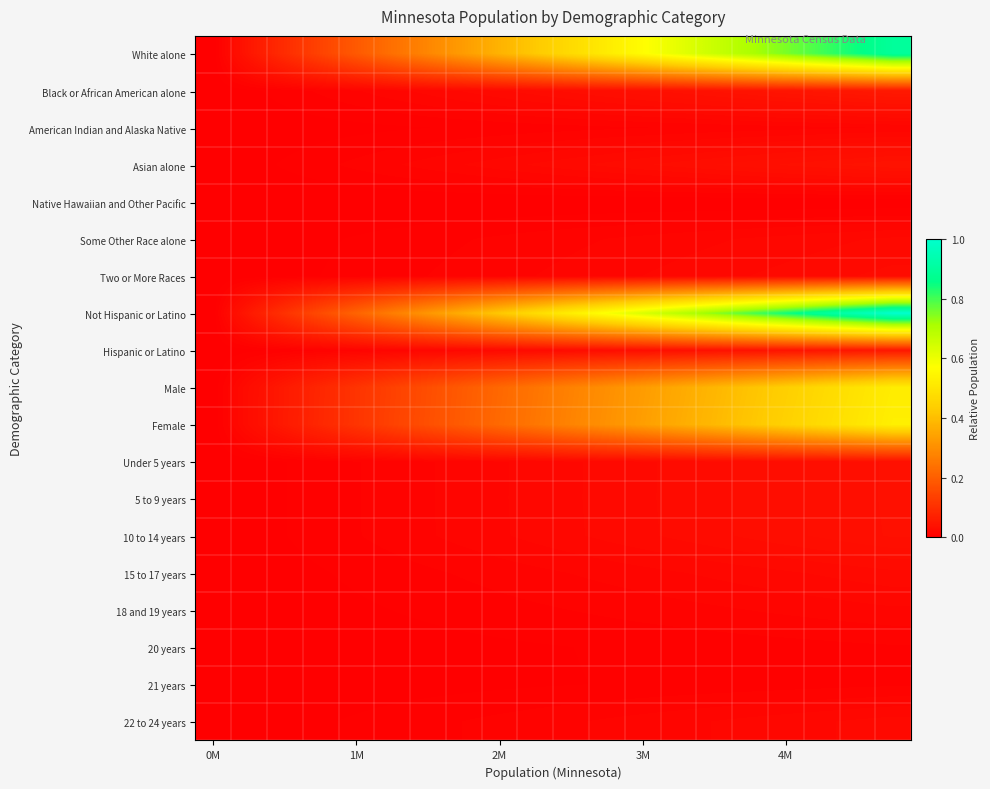

How many data points does each series have?

20